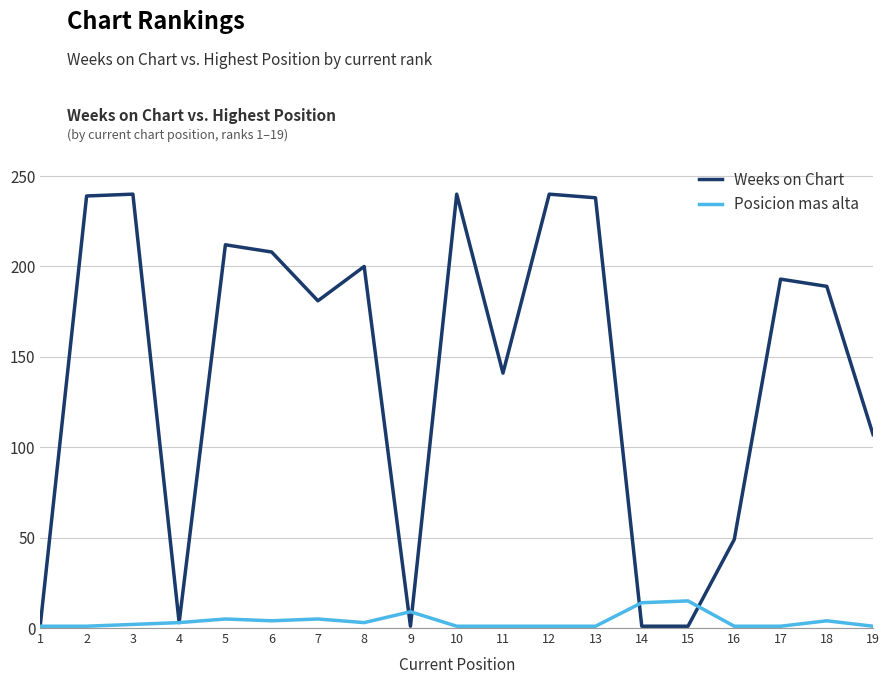

Is it true that Weeks on Chart equals 74 at 19?

False